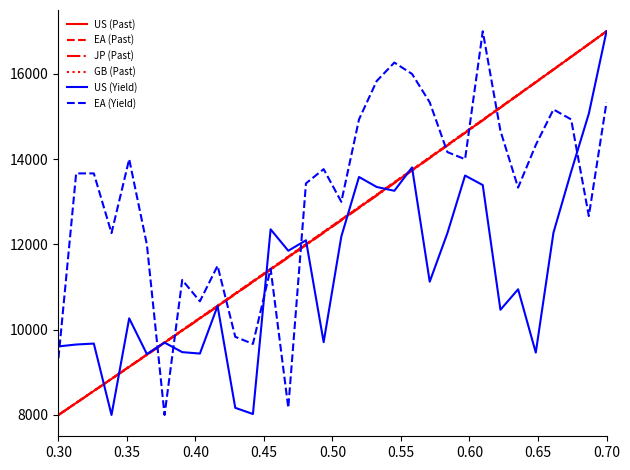

What are all the series names shown in the legend?

US (Past), EA (Past), JP (Past), GB (Past), US (Yield), EA (Yield)